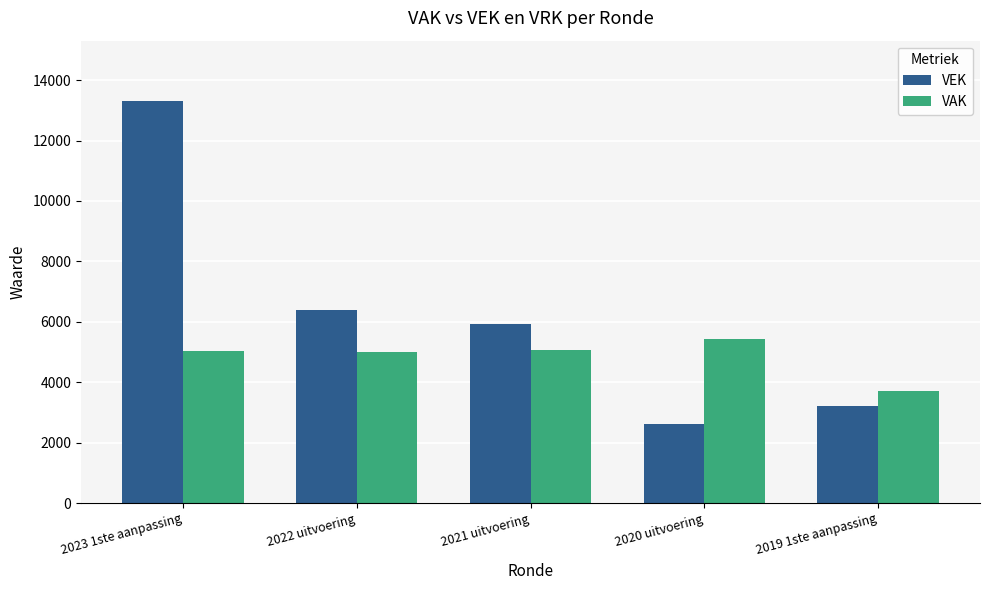

List the series in order of their overall mean, lowest first.

VAK, VEK